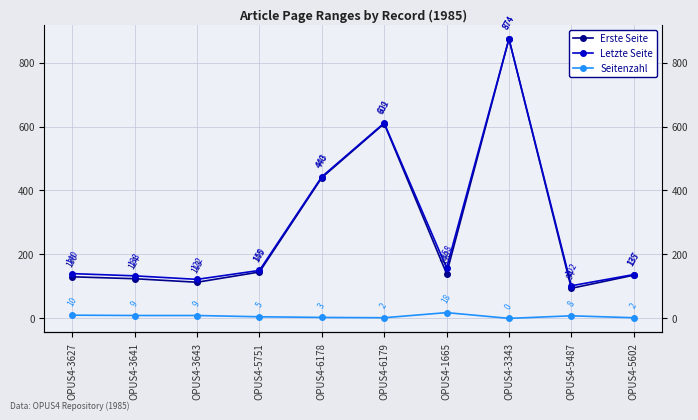

Where is the first local minimum for Seitenzahl?

OPUS4-6179